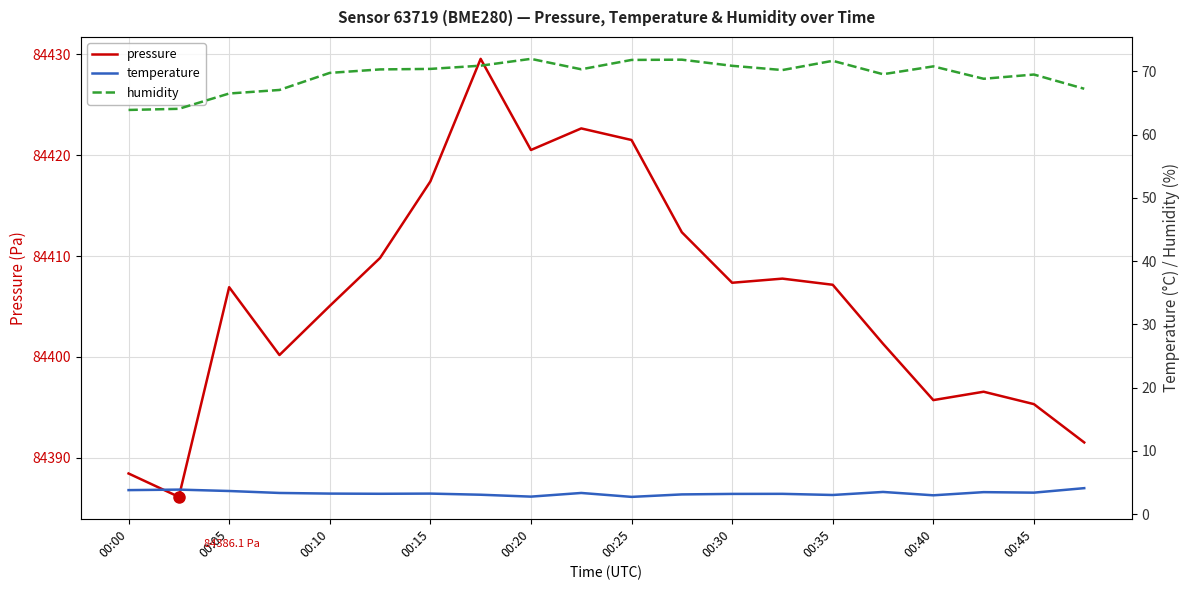

How many values in the humidity series are below 70?

9